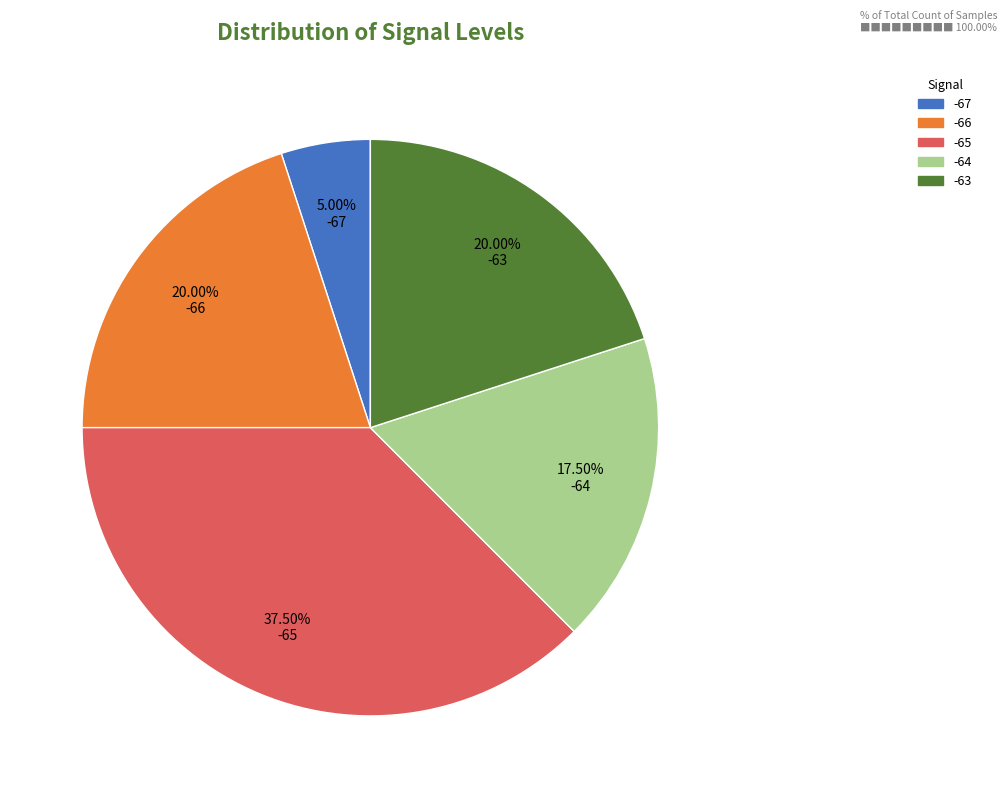

What is the ratio of the value at -65 to the value at -66?

1.9